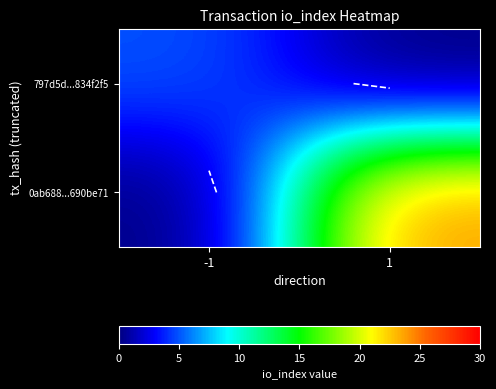

What is the spread (max minus min) of values at -1?

5